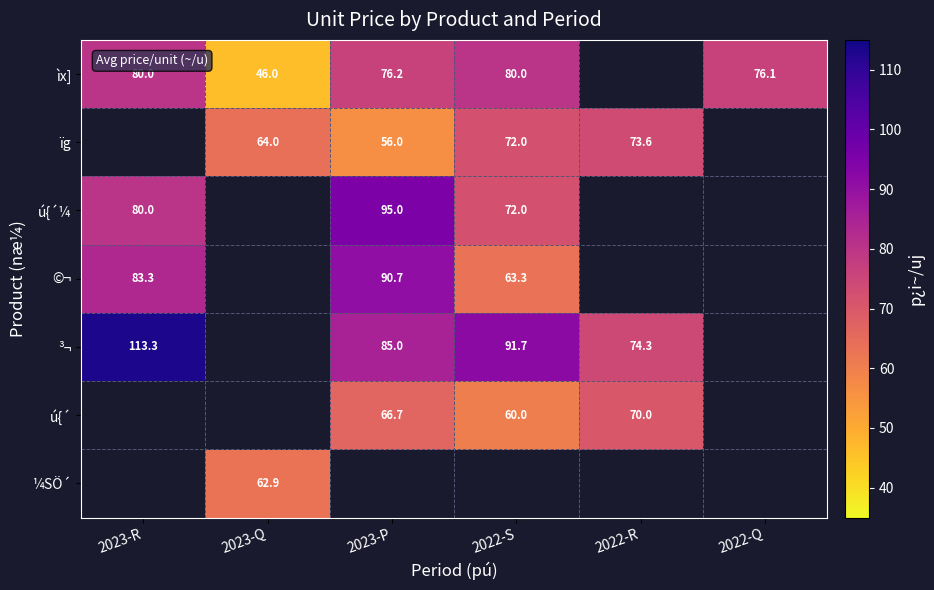

What is the sum of the ìx] values at 2022-Q and 2023-R?

156.1